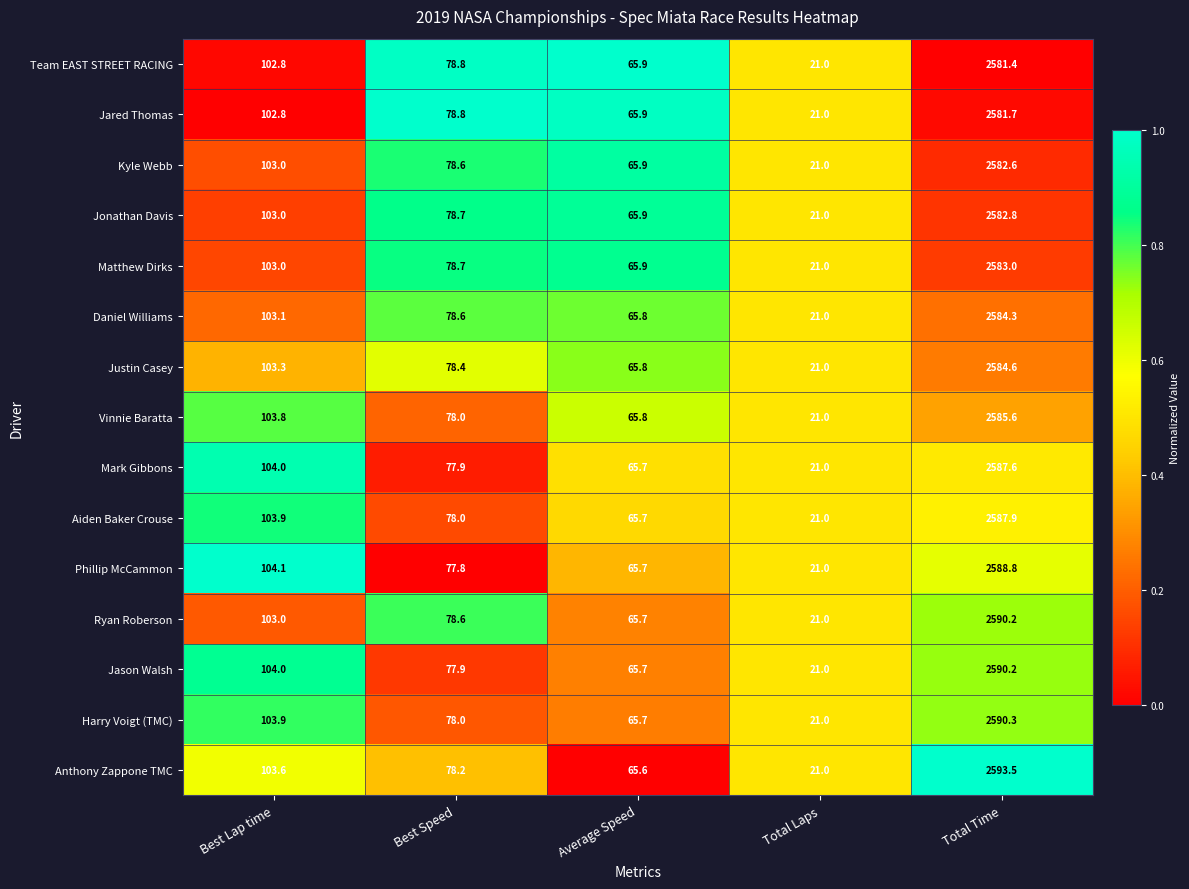

Between Total Laps and Total Time, which series saw the biggest shift?

Anthony Zappone TMC